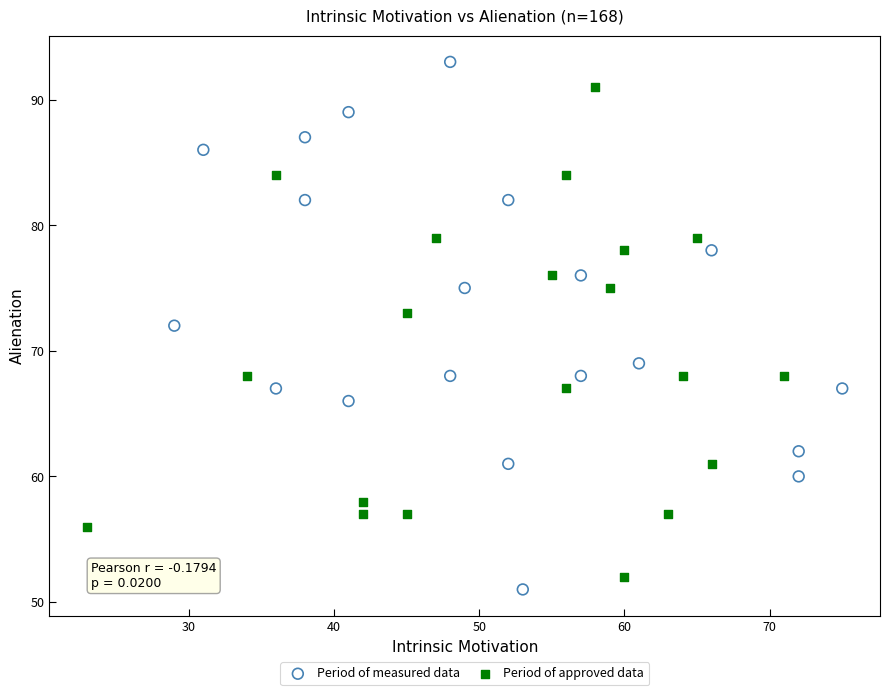

Which series contains the highest Y value?

Period of measured data